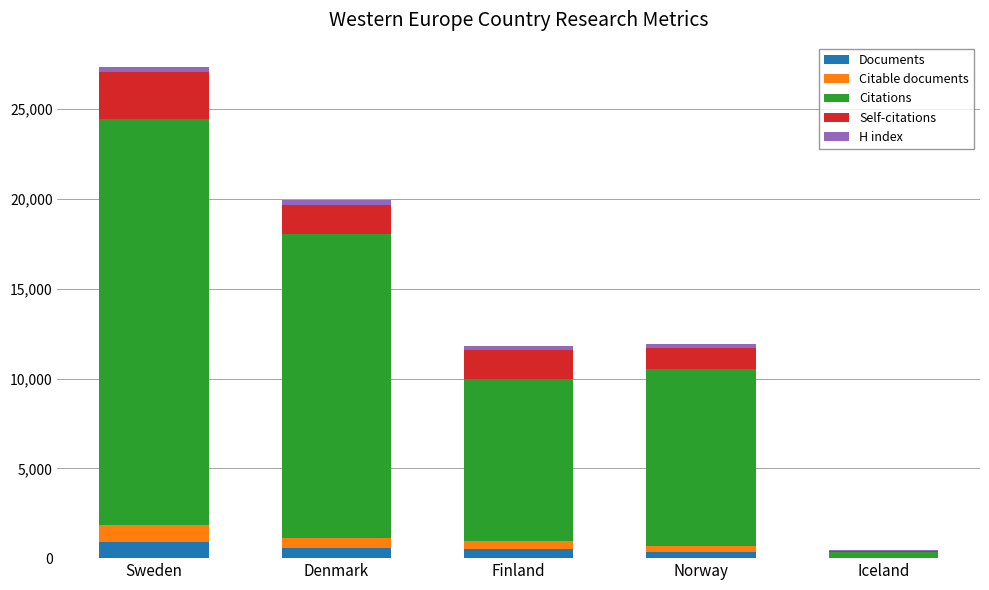

At which category is the sum across all series the highest?

Sweden